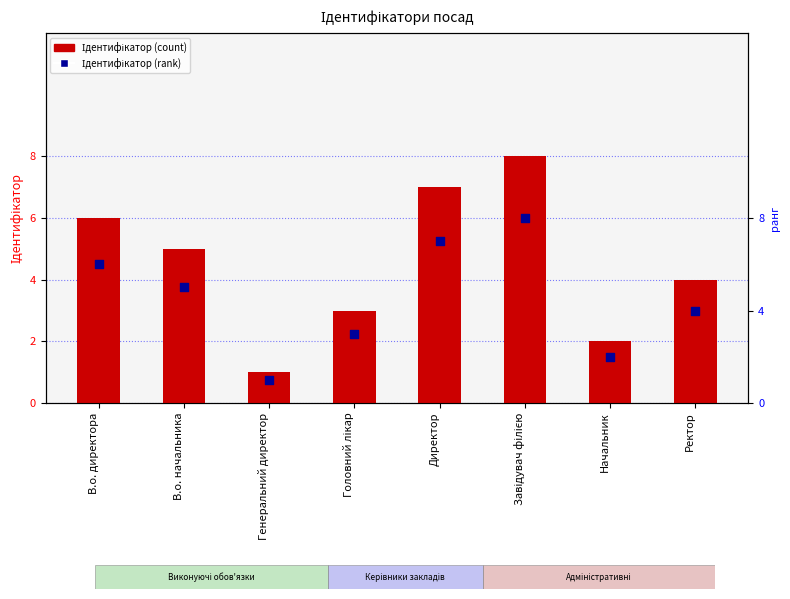

What are all the series names shown in the legend?

Ідентифікатор (count), Ідентифікатор (rank)